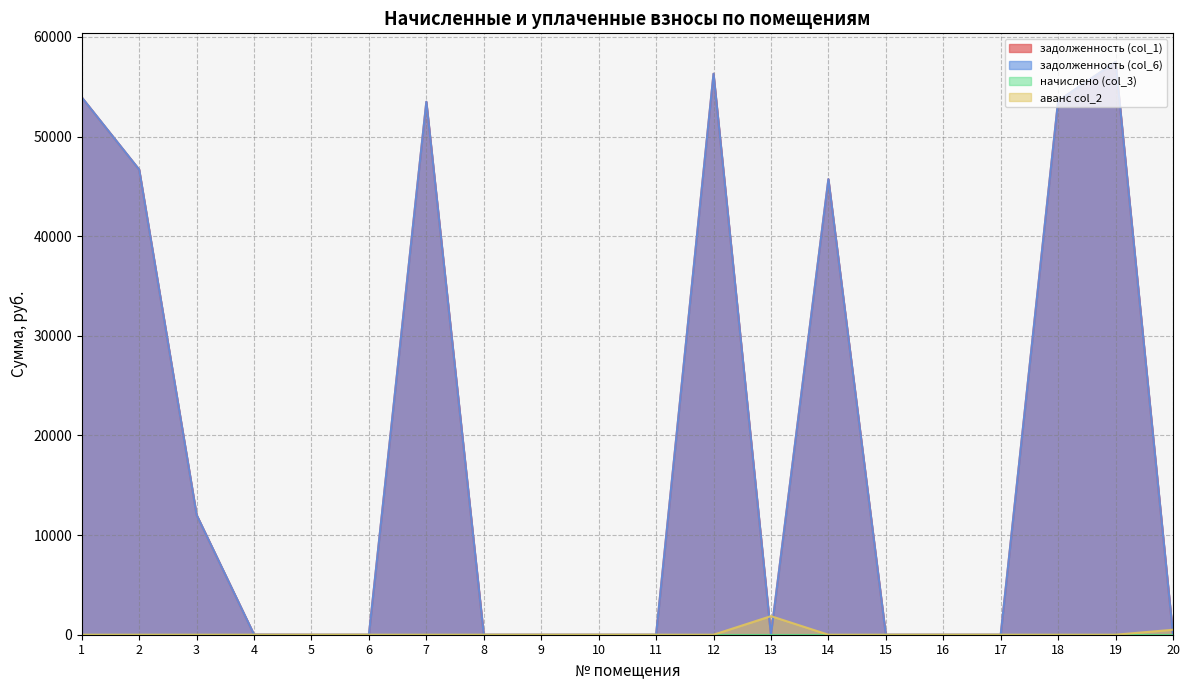

Which category has the highest value across all series?

19